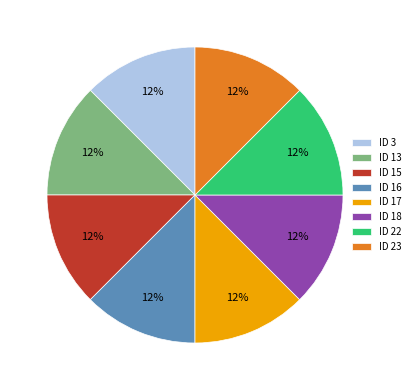

How many slices are in this pie chart?

8